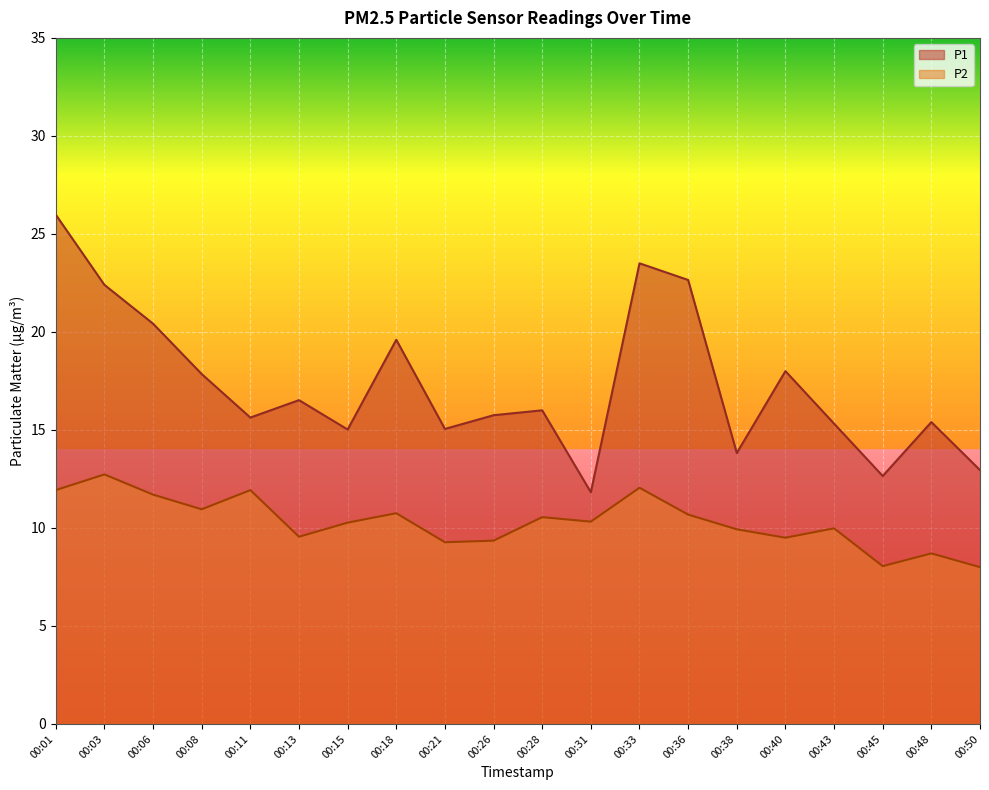

List the series in order of their overall mean, lowest first.

P2, P1